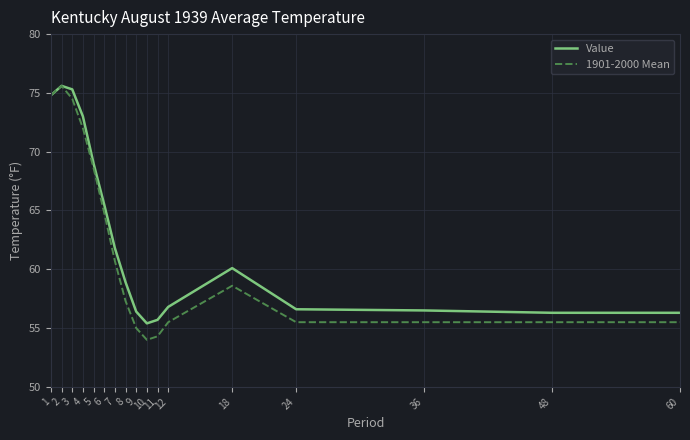

Rank the series at 8 from highest to lowest value.

Value, 1901-2000 Mean